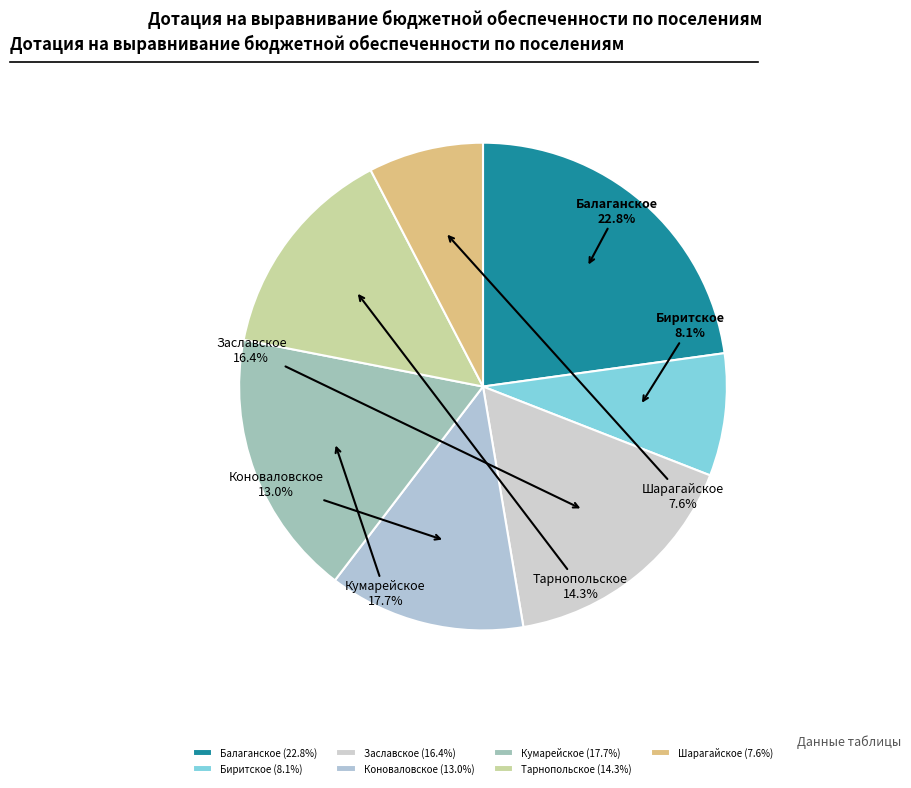

Between Коноваловское and Тарнопольское, which is larger?

Тарнопольское